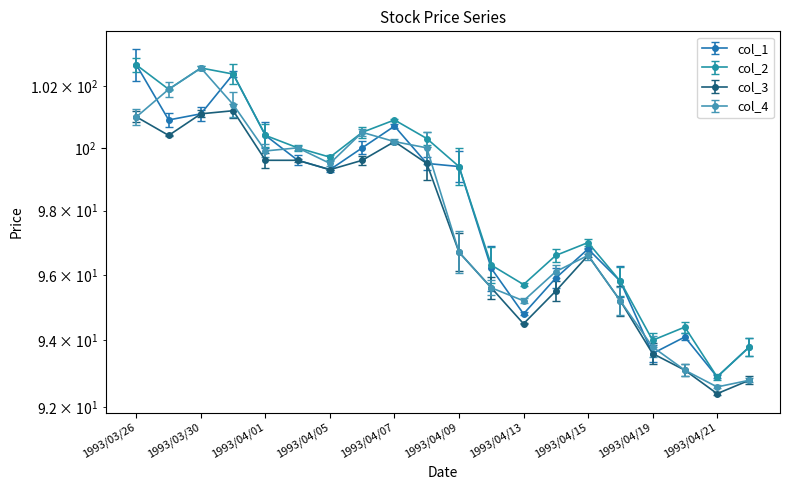

What are all the series names shown in the legend?

col_1, col_2, col_3, col_4